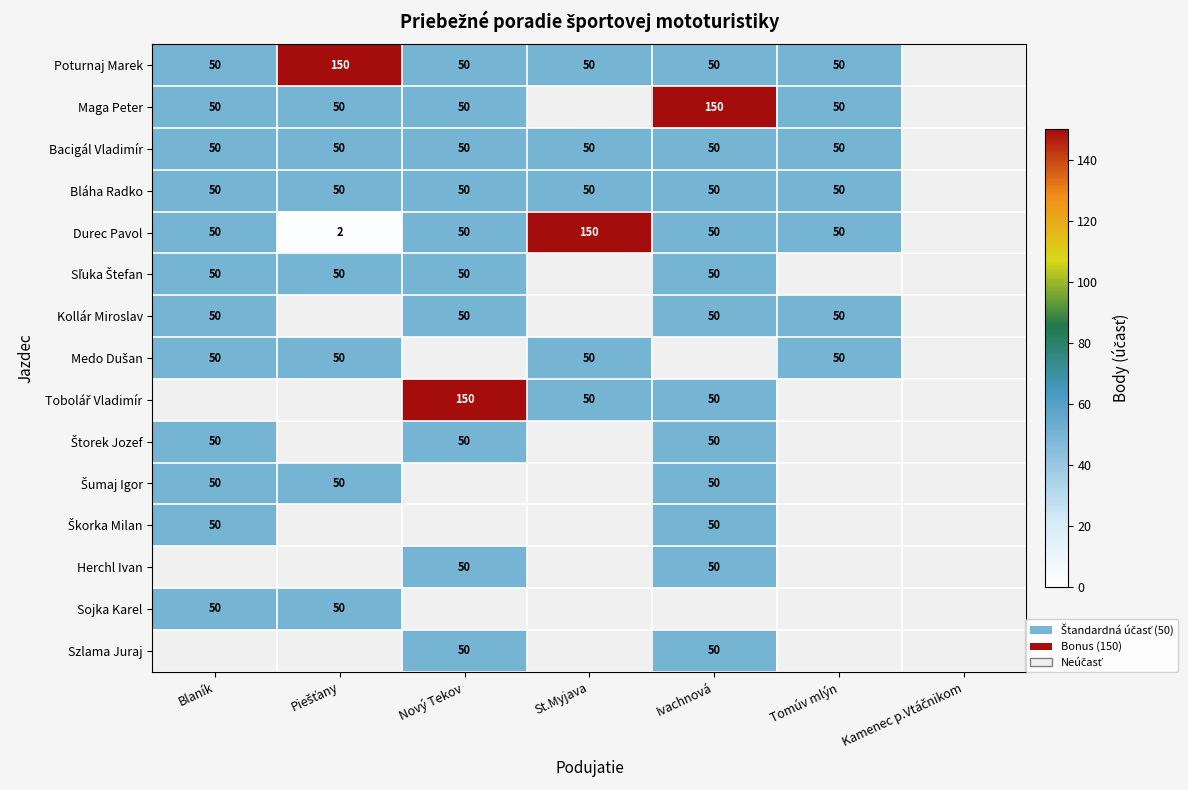

The Sojka Karel series shows 30 at Blaník. True or false?

False